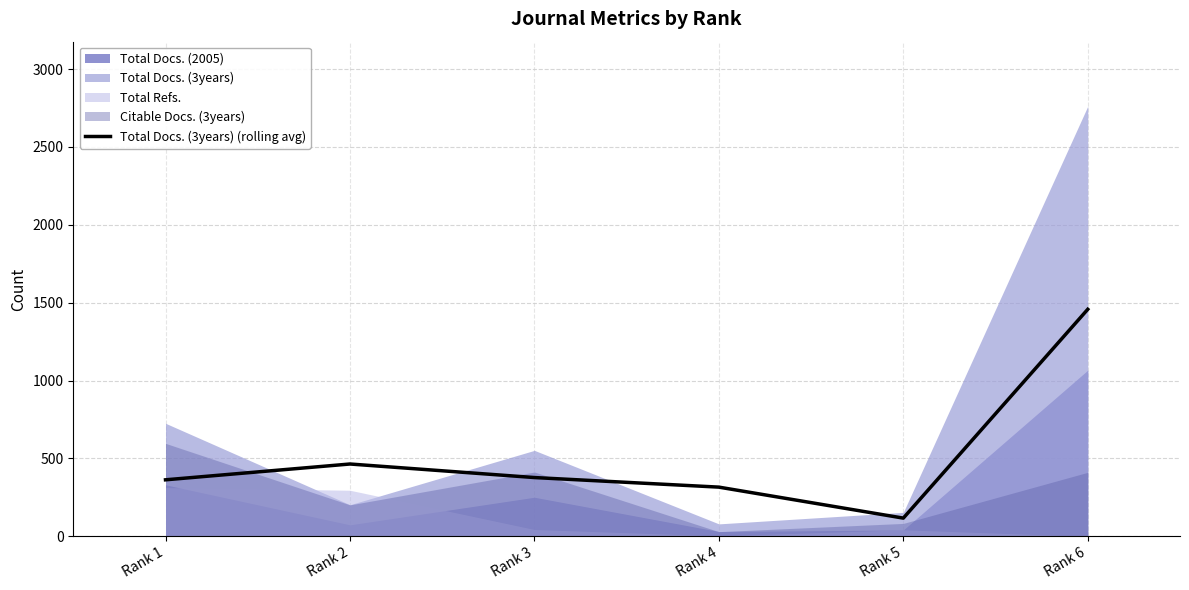

What is the difference between the second highest and minimum values?

347.5